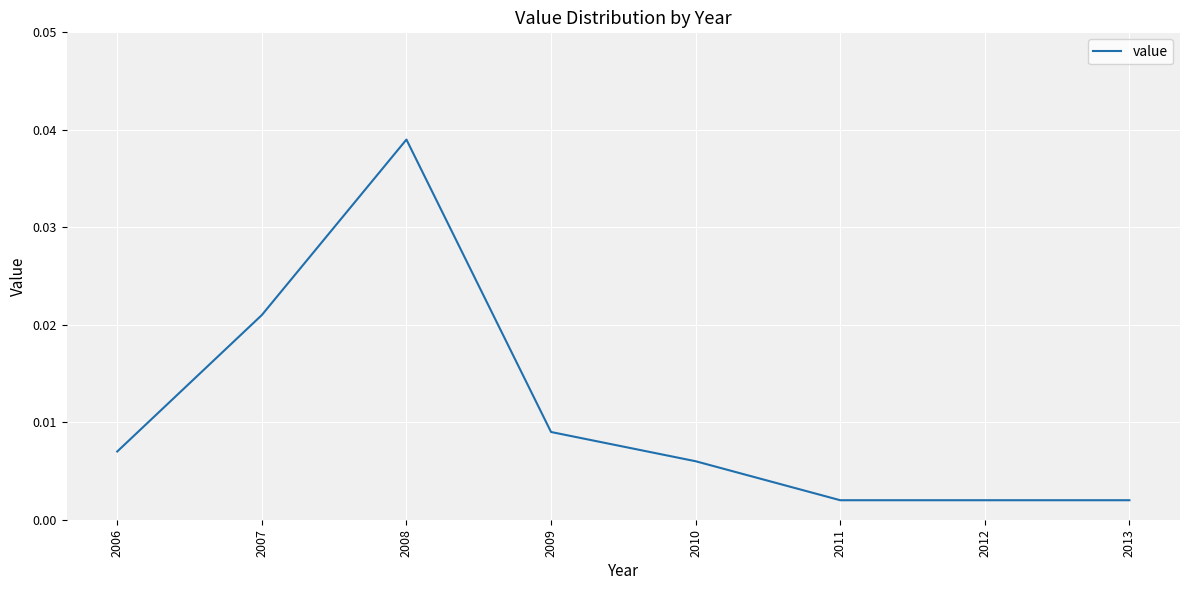

At which category does the data reach its first local peak?

2008